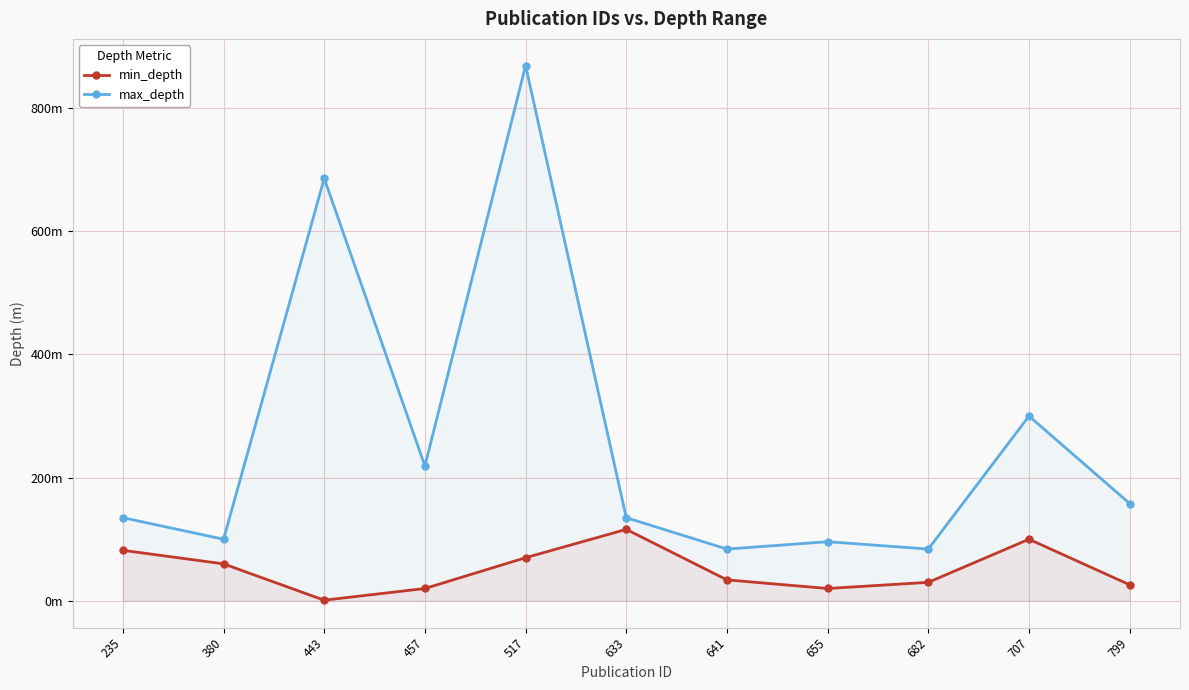

Does the chart display data point markers on the line(s)?

Yes